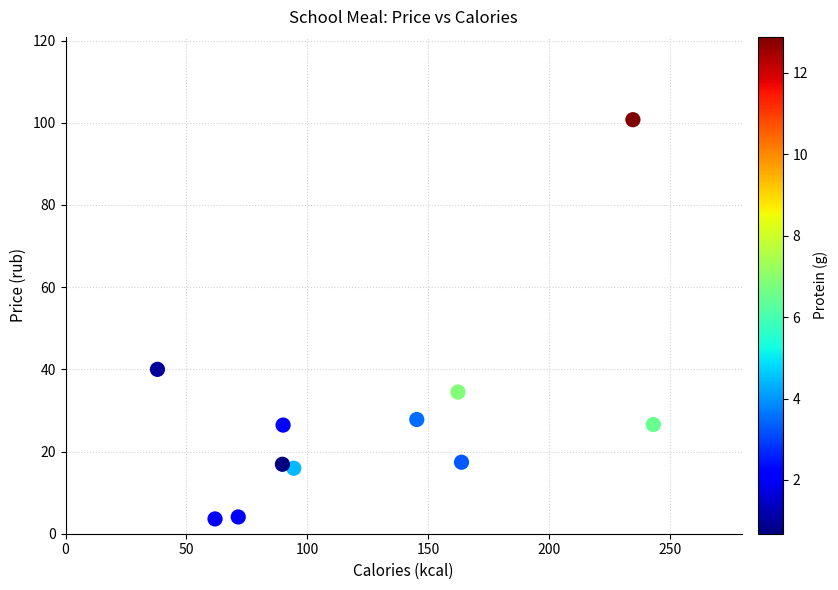

What Y value in the scatter plot is closest to 52?

40.0